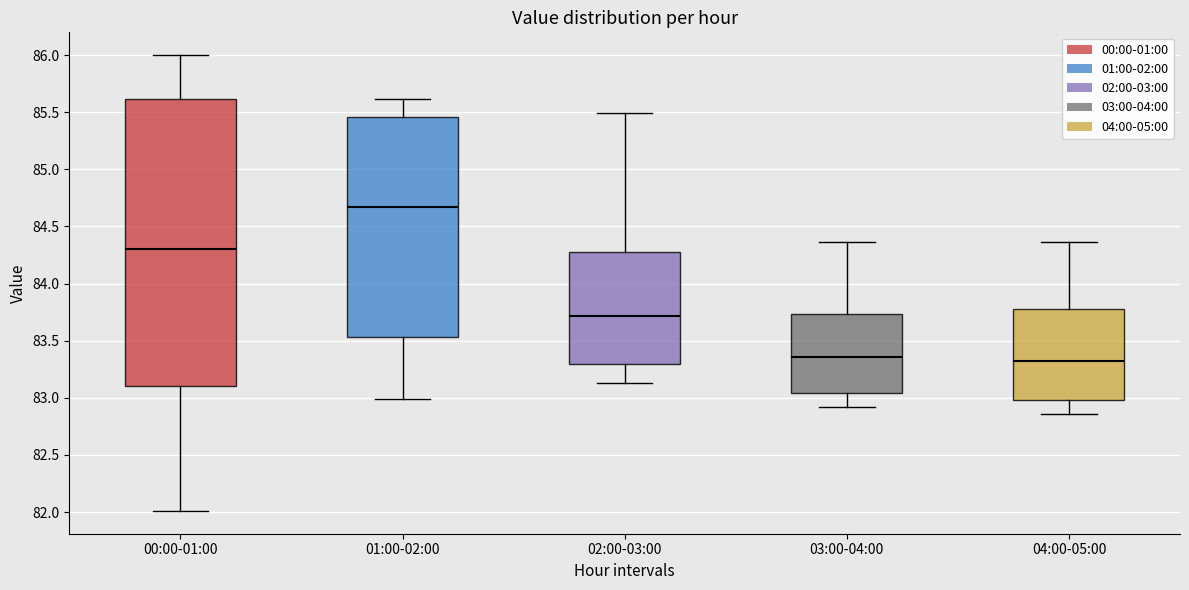

Where is the lower edge of the box for 03:00-04:00 on the y-axis? The values are not printed on the chart, so give them approximately, as read against the axis.

83.05